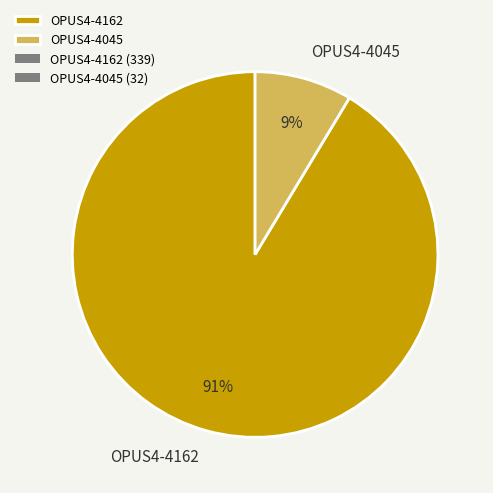

Which slice is the largest?

OPUS4-4162